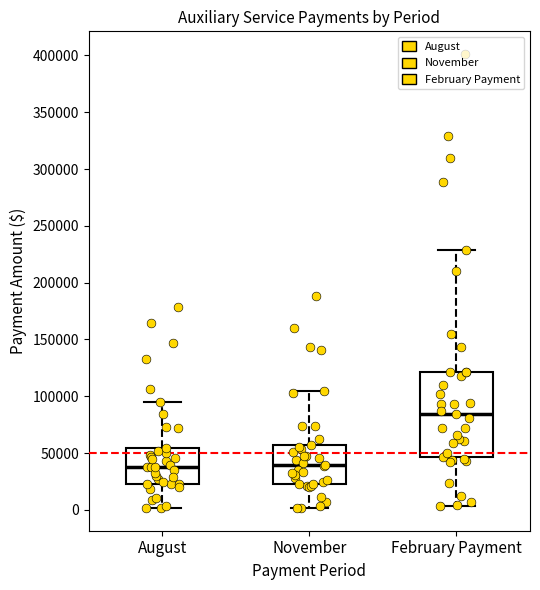

Reading left to right, transcribe this box plot: for each box, give where its median line is, the range the box spans, and where its two whiskers end, as read against the y-axis. The values are not printed on the chart, so give them approximately, as read against the axis.

August: median 40000, box 25000 to 55000, whiskers 0 to 95000
November: median 40000, box 25000 to 55000, whiskers 0 to 105000
February Payment: median 85000, box 45000 to 120000, whiskers 5000 to 230000